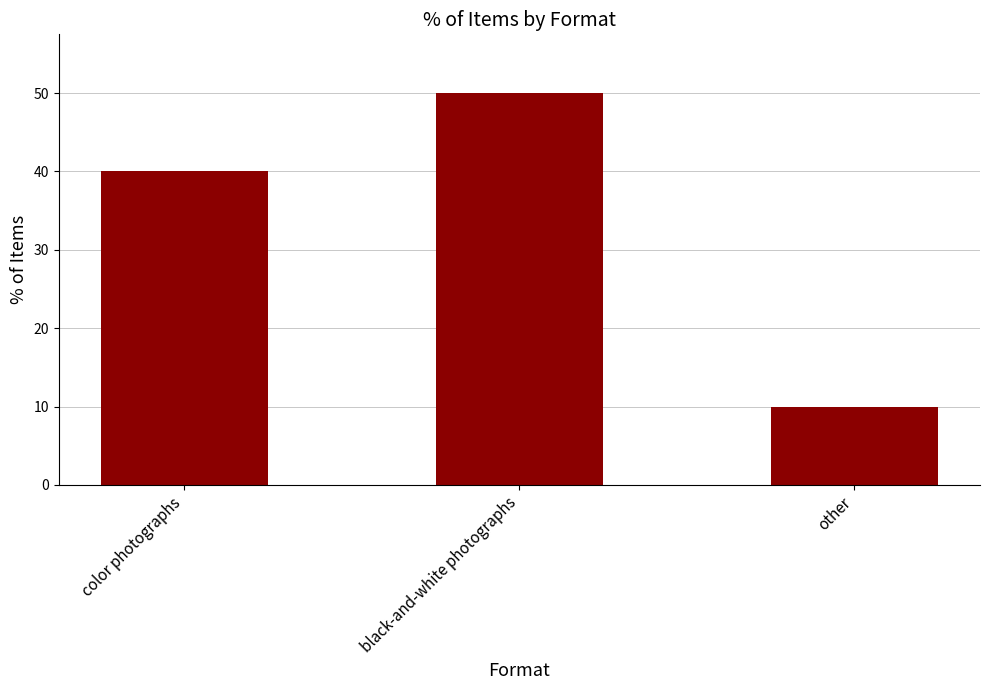

What is the change in value from color photographs to other?

-30